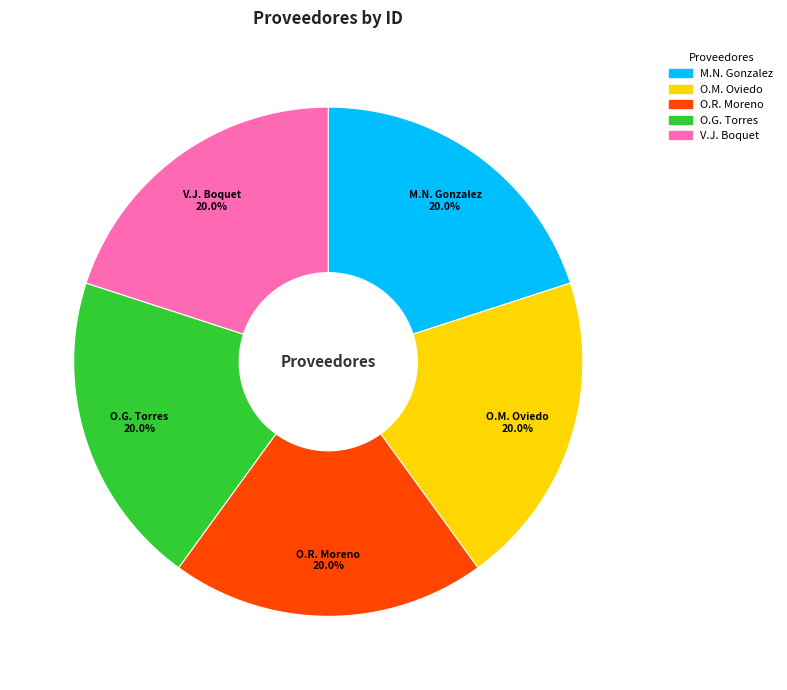

Does any single category account for the majority?

No